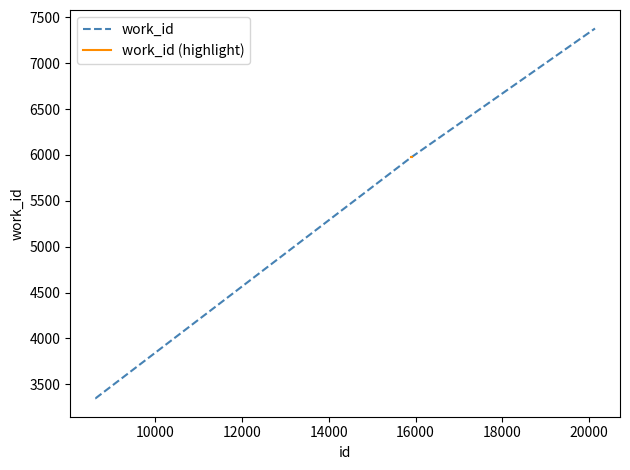

What is the difference between the second highest and second lowest values?

2629